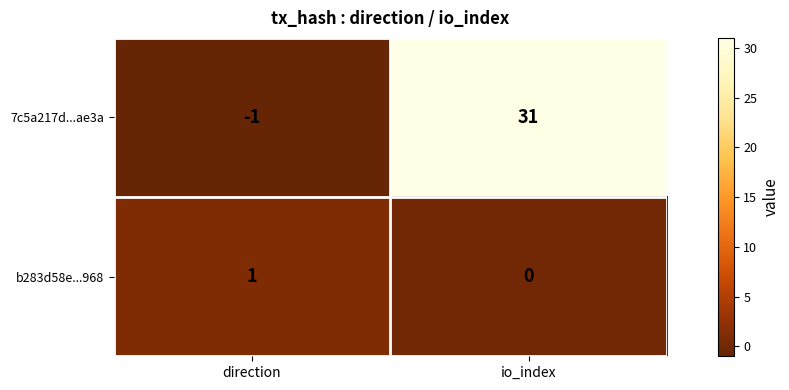

What is the sum of all 7c5a217d...ae3a values?

30